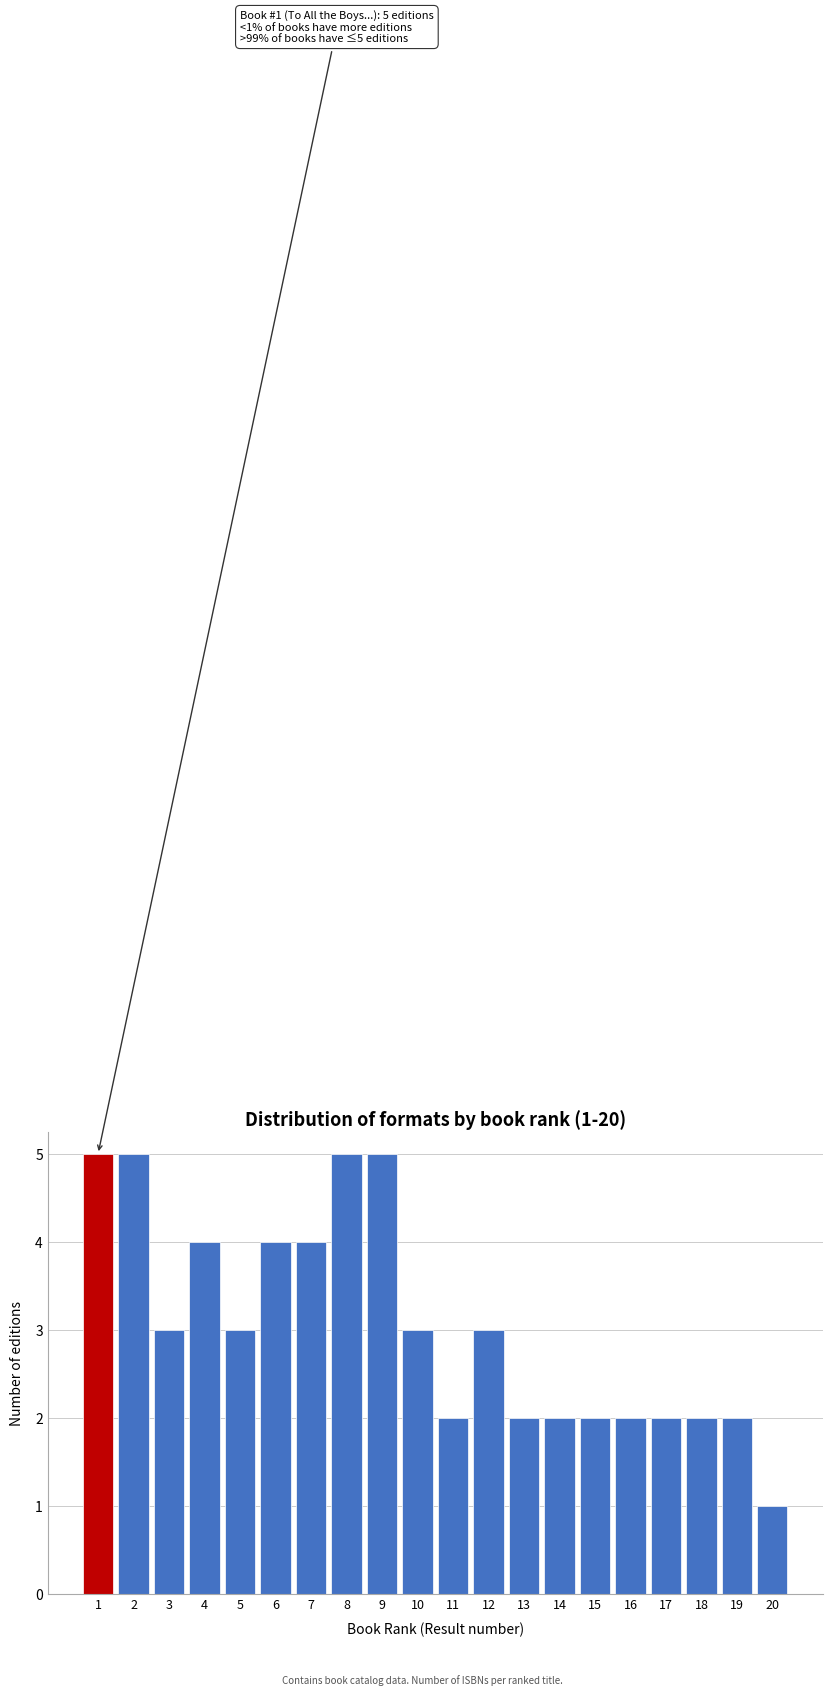

Reading left to right, what are all the values shown in this chart?

1=5	2=5	3=3	4=4	5=3	6=4	7=4	8=5	9=5	10=3	11=2	12=3	13=2	14=2	15=2	16=2	17=2	18=2	19=2	20=1